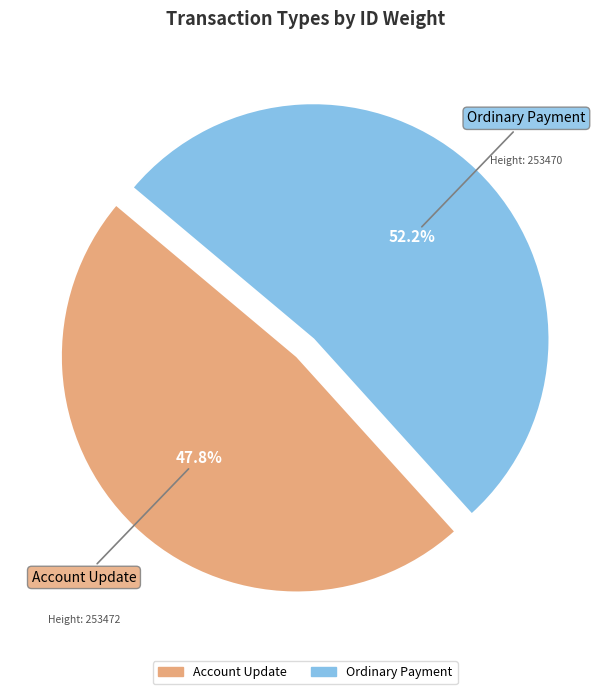

Does any single category account for the majority?

Yes